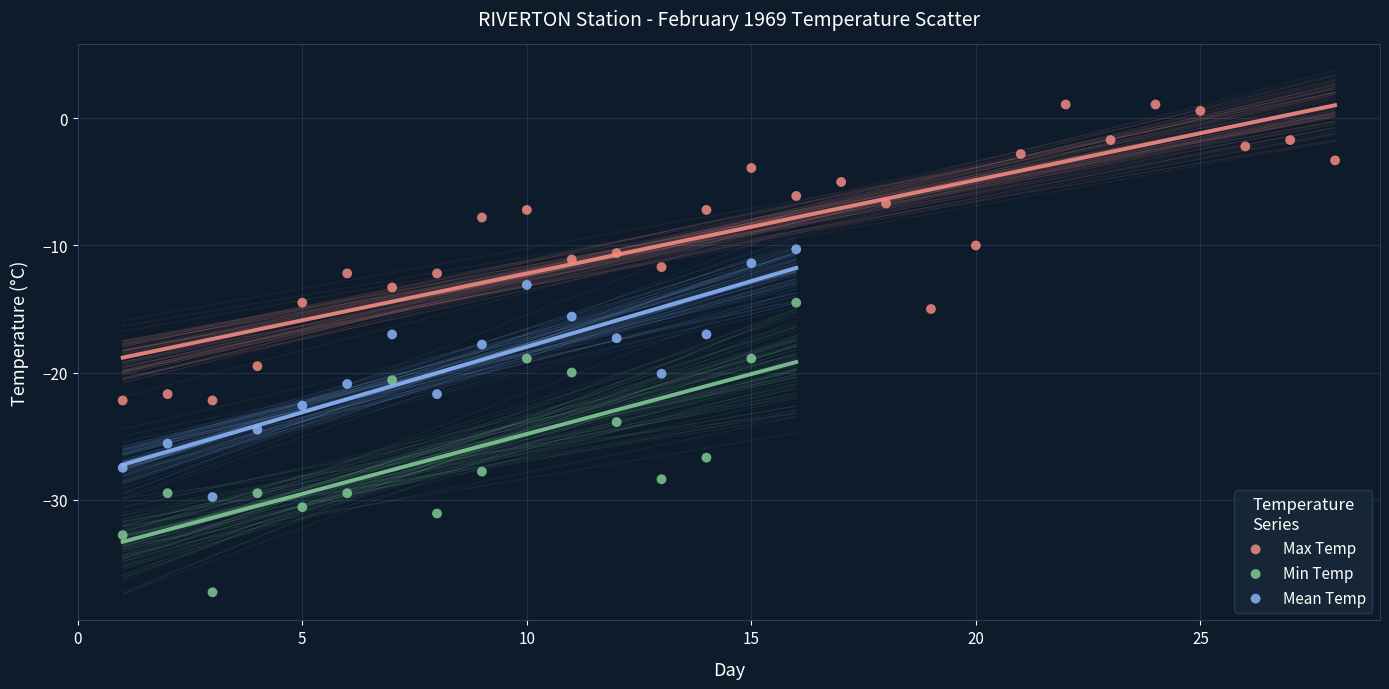

Which series reaches the minimum Y coordinate?

Min Temp